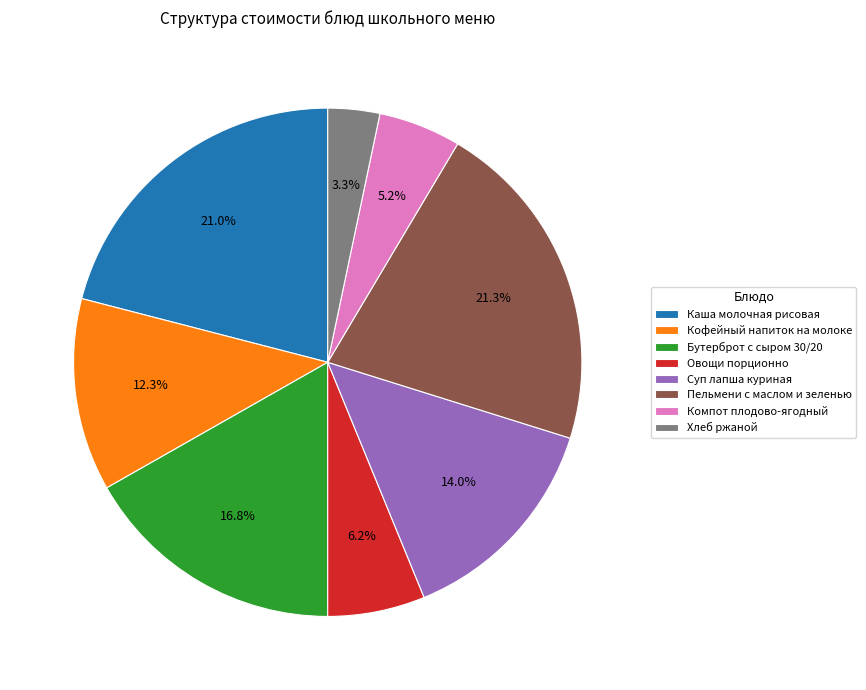

Count the number of slices in the pie.

8